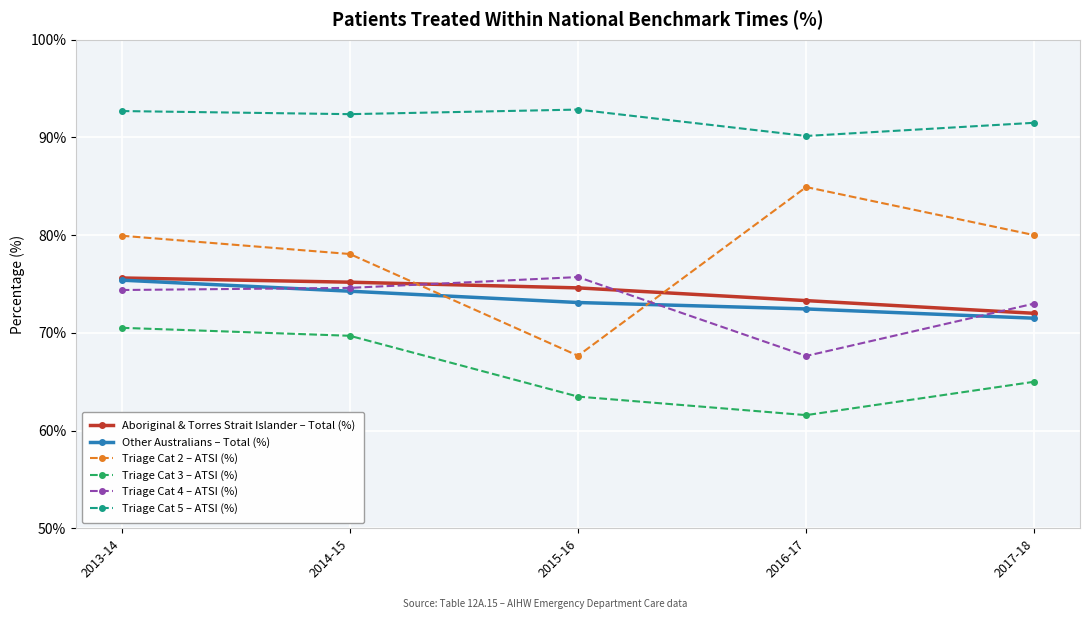

What position from the left is 2015-16?

3